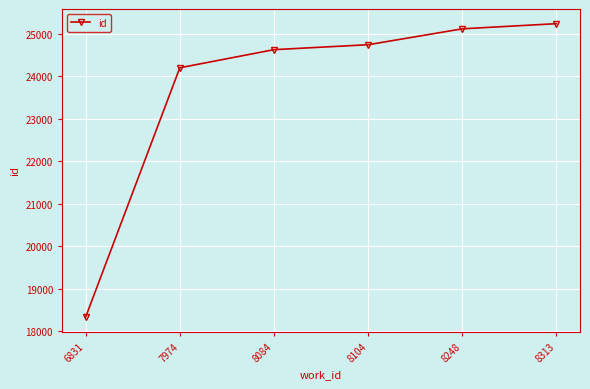

What is the minimum value shown in the chart?

18338